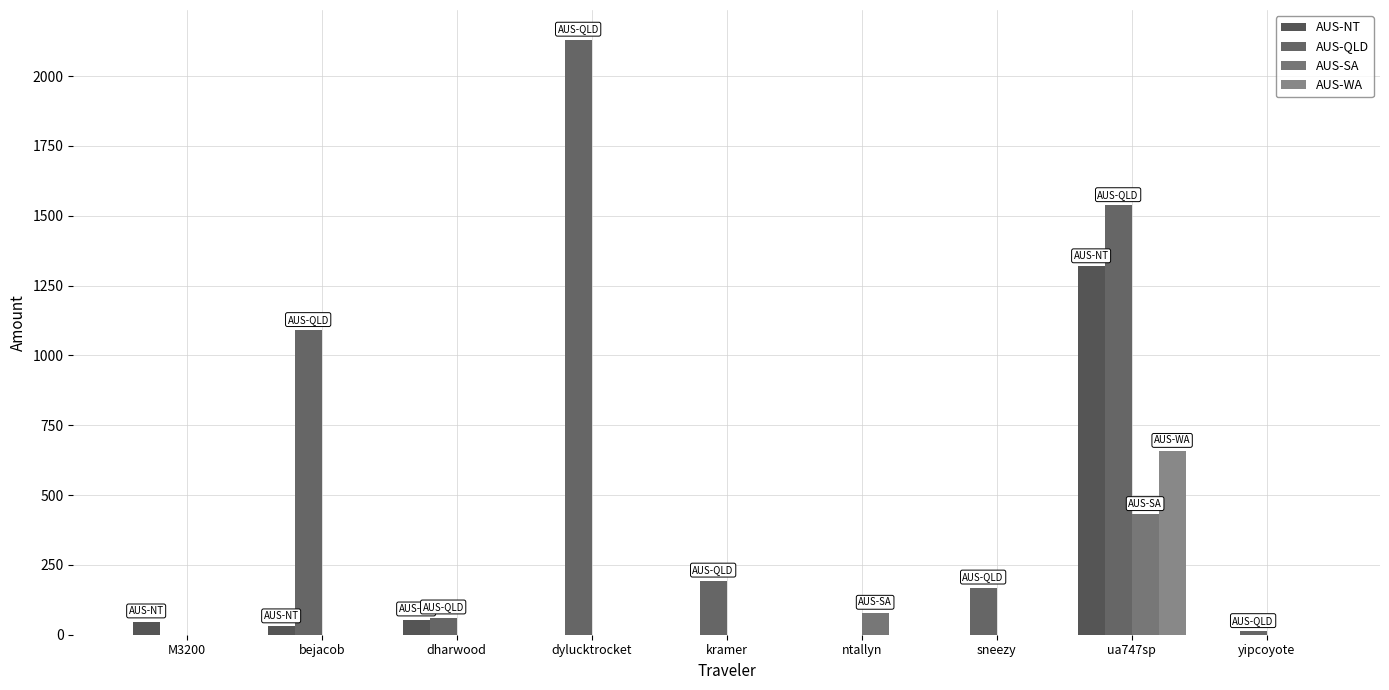

Which has a higher value, kramer or sneezy?

kramer